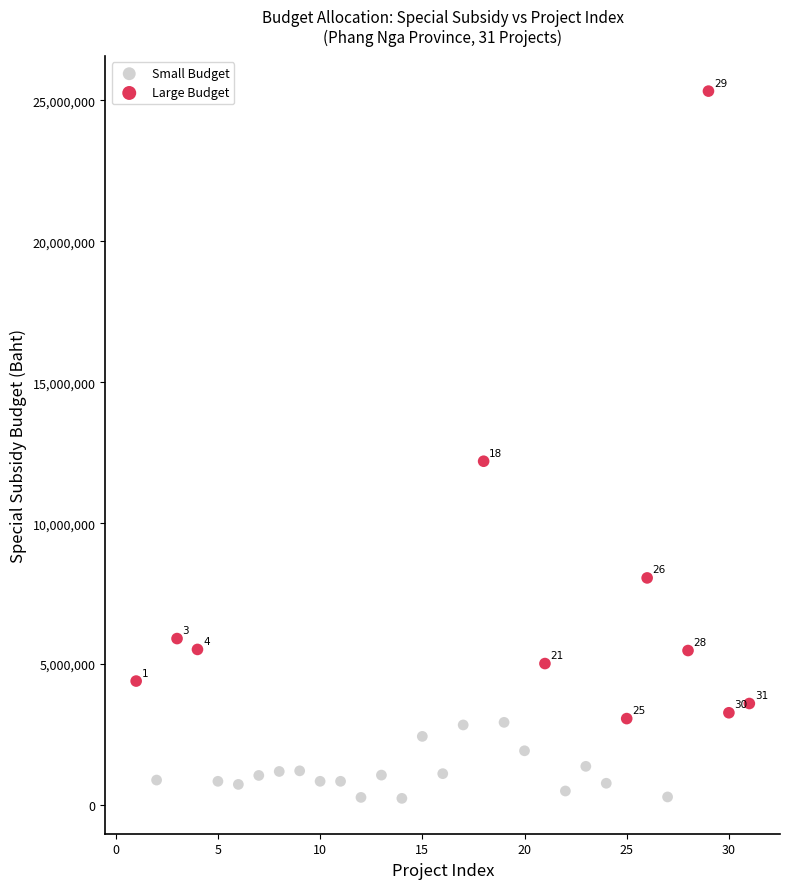

Which series contains the lowest Y value?

Small Budget